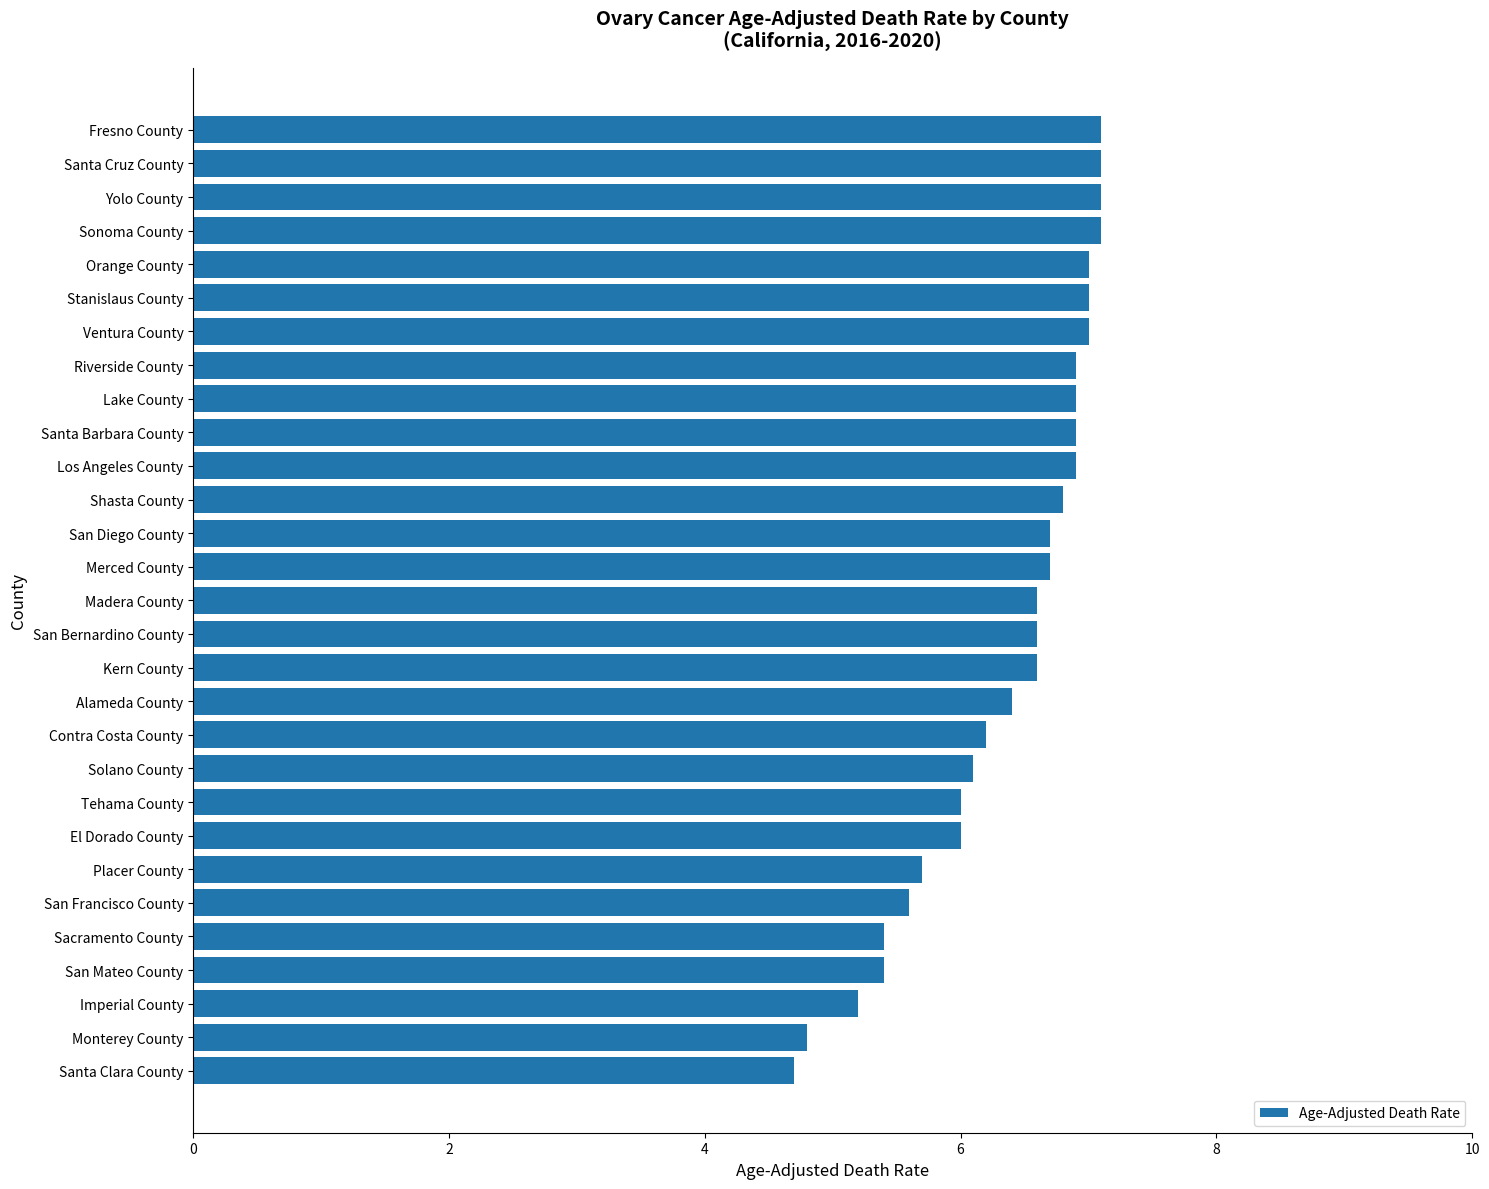

How many categories are shown in the chart?

29